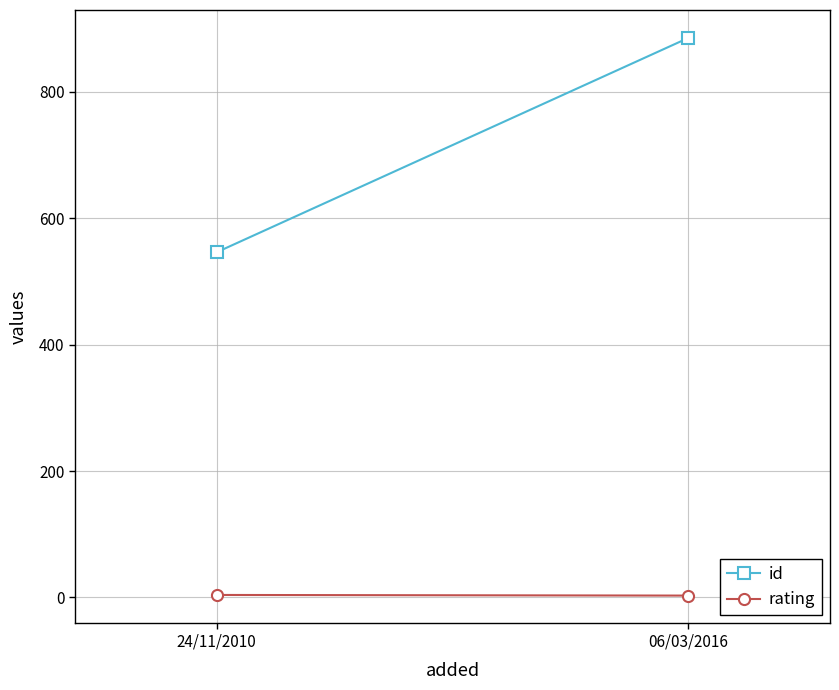

Reading left to right, transcribe all the data shown in this chart.

id: 546	885
rating: 4	3